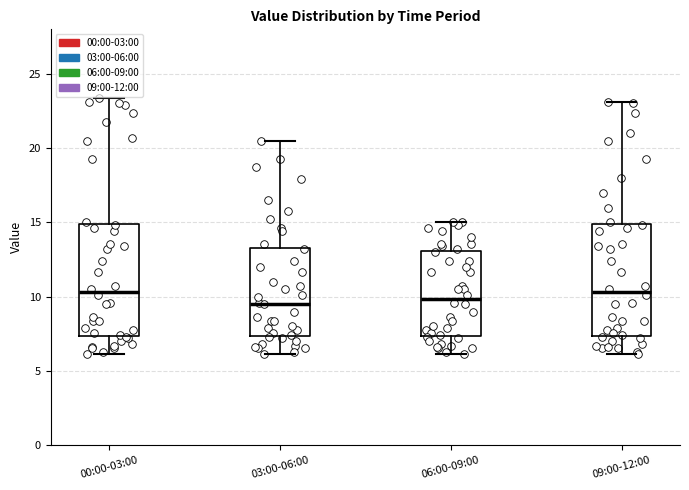

Reading left to right, read every box against the y-axis: the position of its median line, the range the box covers, and the ends of its whiskers. The values are not printed on the chart, so give them approximately, as read against the axis.

00:00-03:00: median 10.5, box 7.5 to 15.0, whiskers 6.0 to 23.5
03:00-06:00: median 9.5, box 7.5 to 13.5, whiskers 6.0 to 20.5
06:00-09:00: median 10.0, box 7.5 to 13.0, whiskers 6.0 to 15.0
09:00-12:00: median 10.5, box 7.5 to 15.0, whiskers 6.0 to 23.0